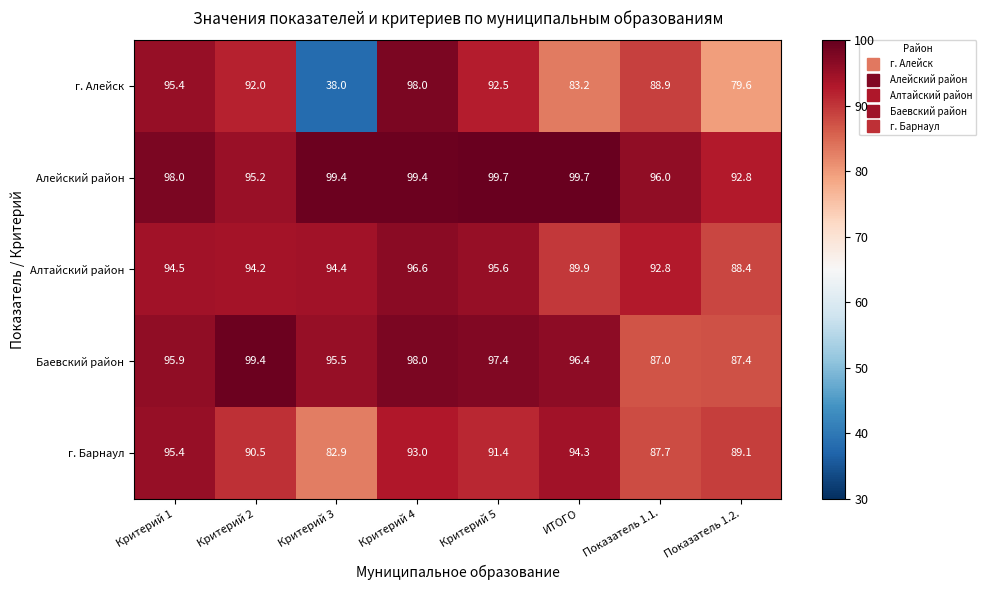

Rank the series by their maximum value, from highest to lowest.

Алейский район, Баевский район, г. Алейск, Алтайский район, г. Барнаул